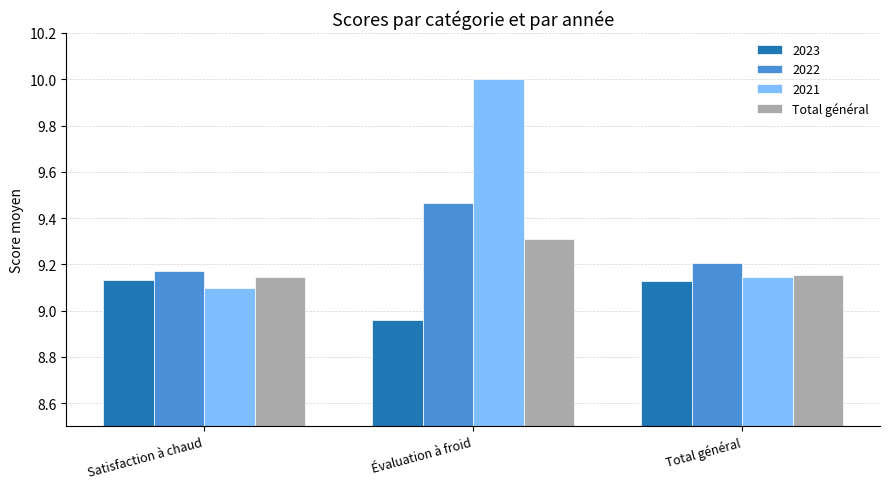

What is the average value of the 2021 series?

9.4